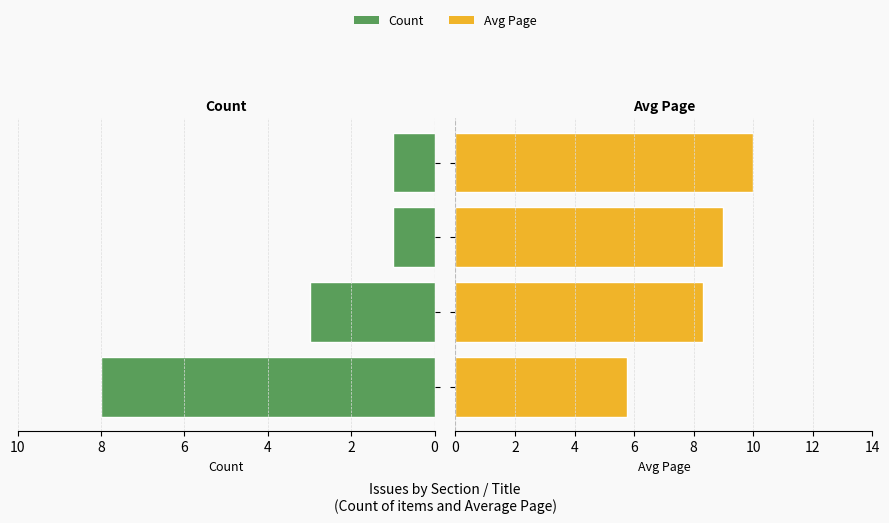

How many data points in Avg Page are above 9?

1